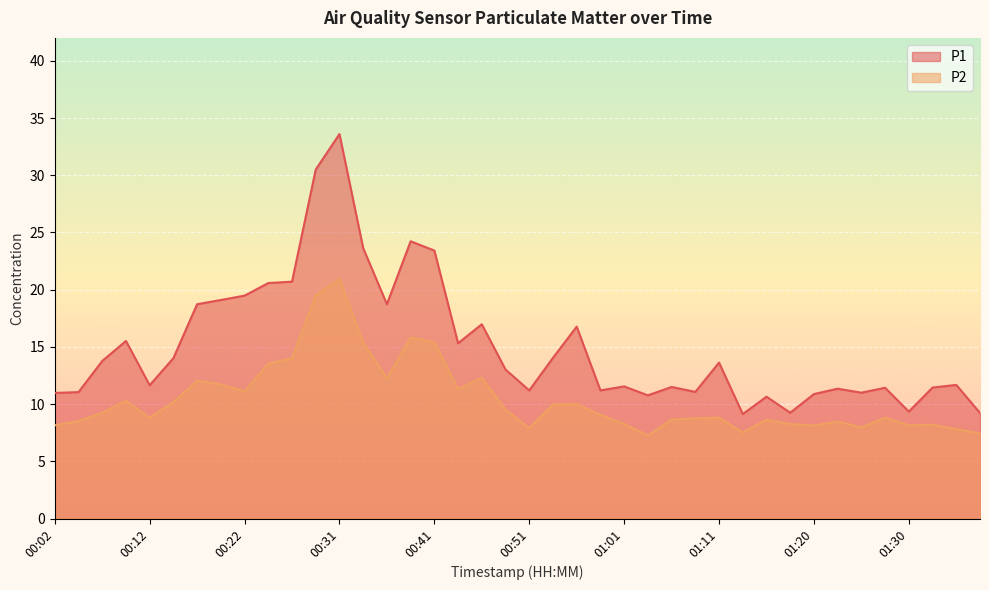

What are all the series names shown in the legend?

P1, P2